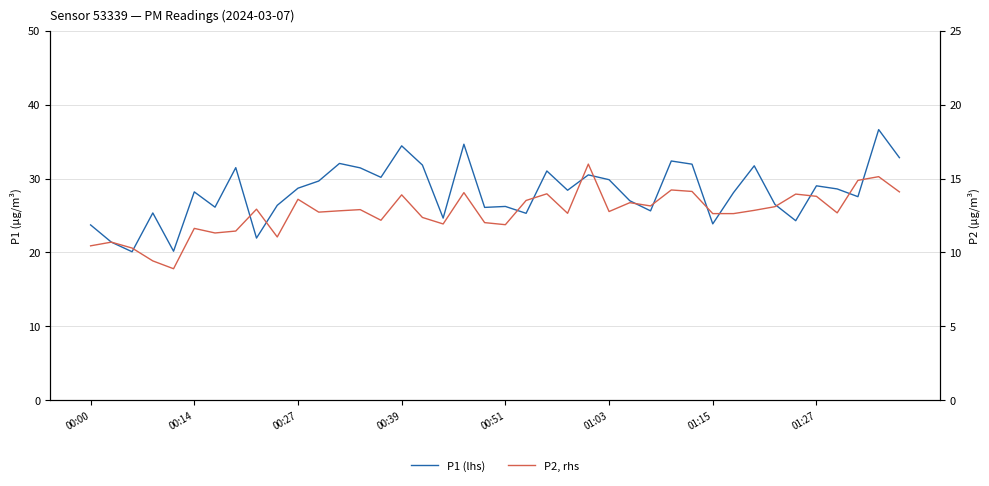

Reading left to right, list all the values displayed in this chart.

P1 (lhs): 23.7	21.4	20.1	25.4	20.2	28.2	26.1	31.5	21.9	26.4	28.7	29.7	32.0	31.4	30.2	34.4	31.8	24.6	34.6	26.1	26.2	25.3	31.0	28.4	30.5	29.9	27.0	25.6	32.4	31.9	23.9	28.1	31.7	26.5	24.3	29.0	28.6	27.6	36.6	32.8
P2, rhs: 10.4	10.7	10.3	9.4	8.9	11.6	11.3	11.4	12.9	11.1	13.6	12.7	12.8	12.9	12.2	13.9	12.4	11.9	14.1	12.0	11.9	13.5	14.0	12.7	16.0	12.8	13.4	13.2	14.2	14.1	12.6	12.6	12.8	13.1	13.9	13.8	12.7	14.9	15.1	14.1